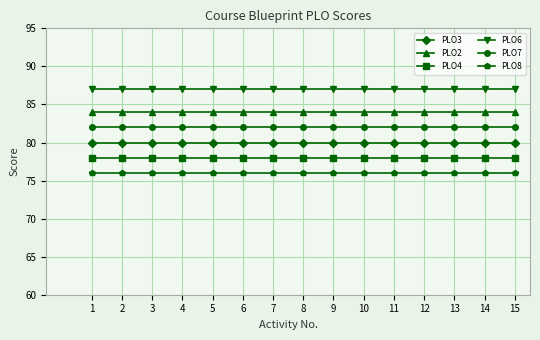

Is the value of PLO4 at 14 greater than the value of PLO6 at 14?

No